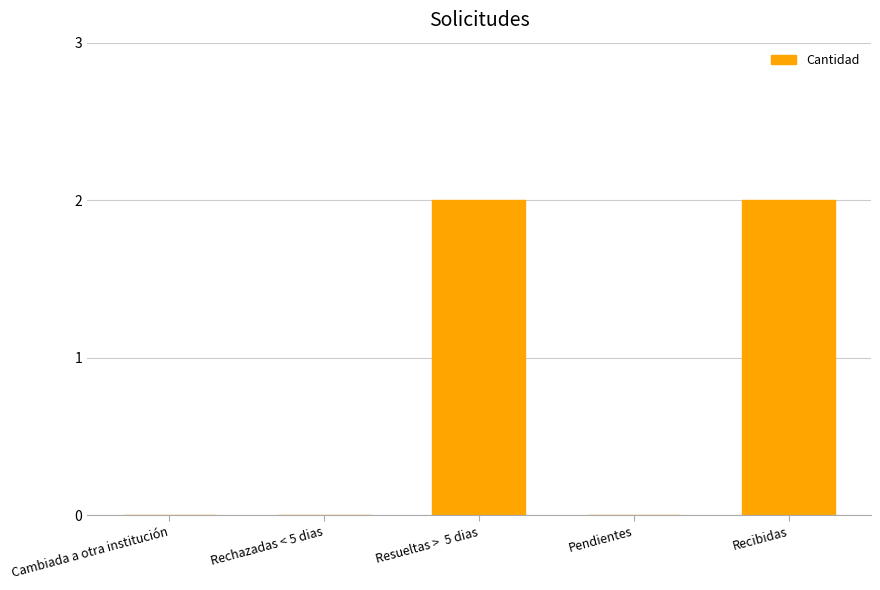

What is the change in value from Pendientes to Recibidas?

+2